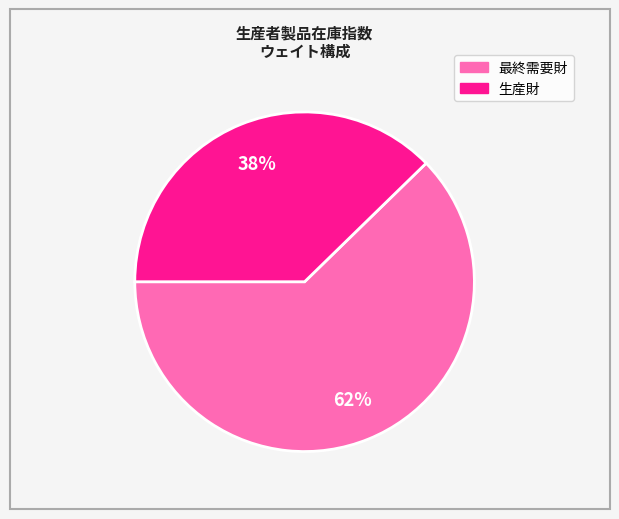

Is there any slice that represents more than half of the pie?

Yes